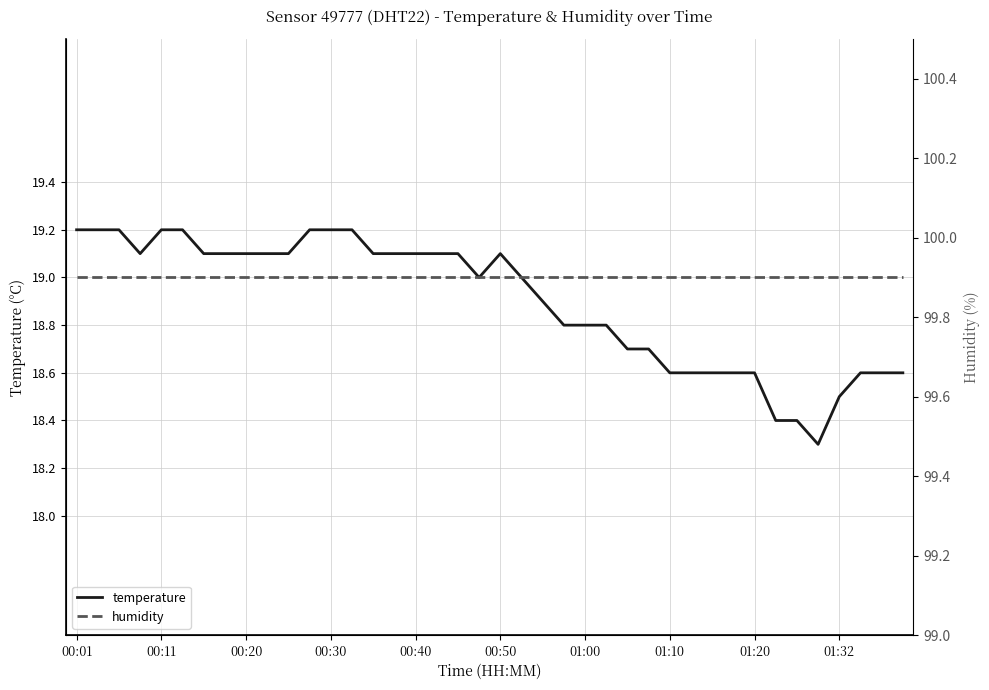

True or false: temperature has a value of 27.1 at 01:00.

False